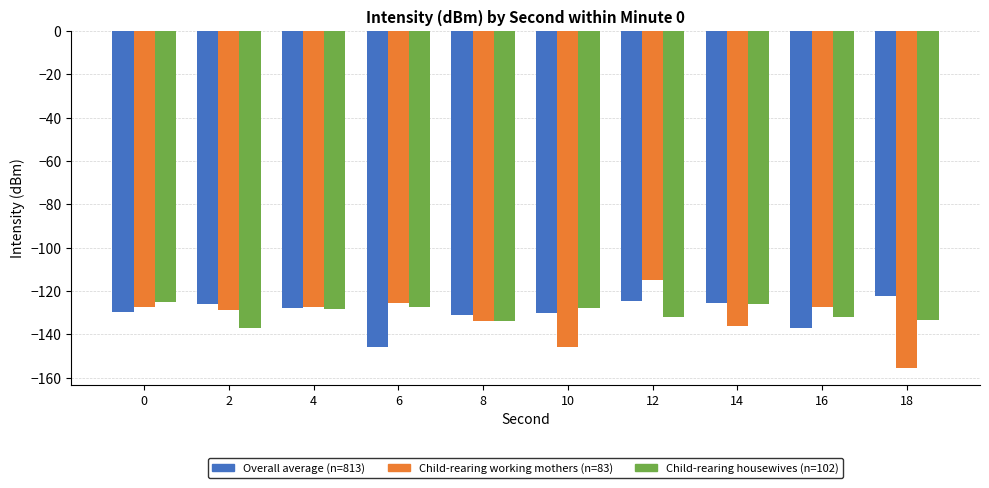

What is the value of the Child-rearing working mothers (n=83) bar at the 6th from the left?

-145.6